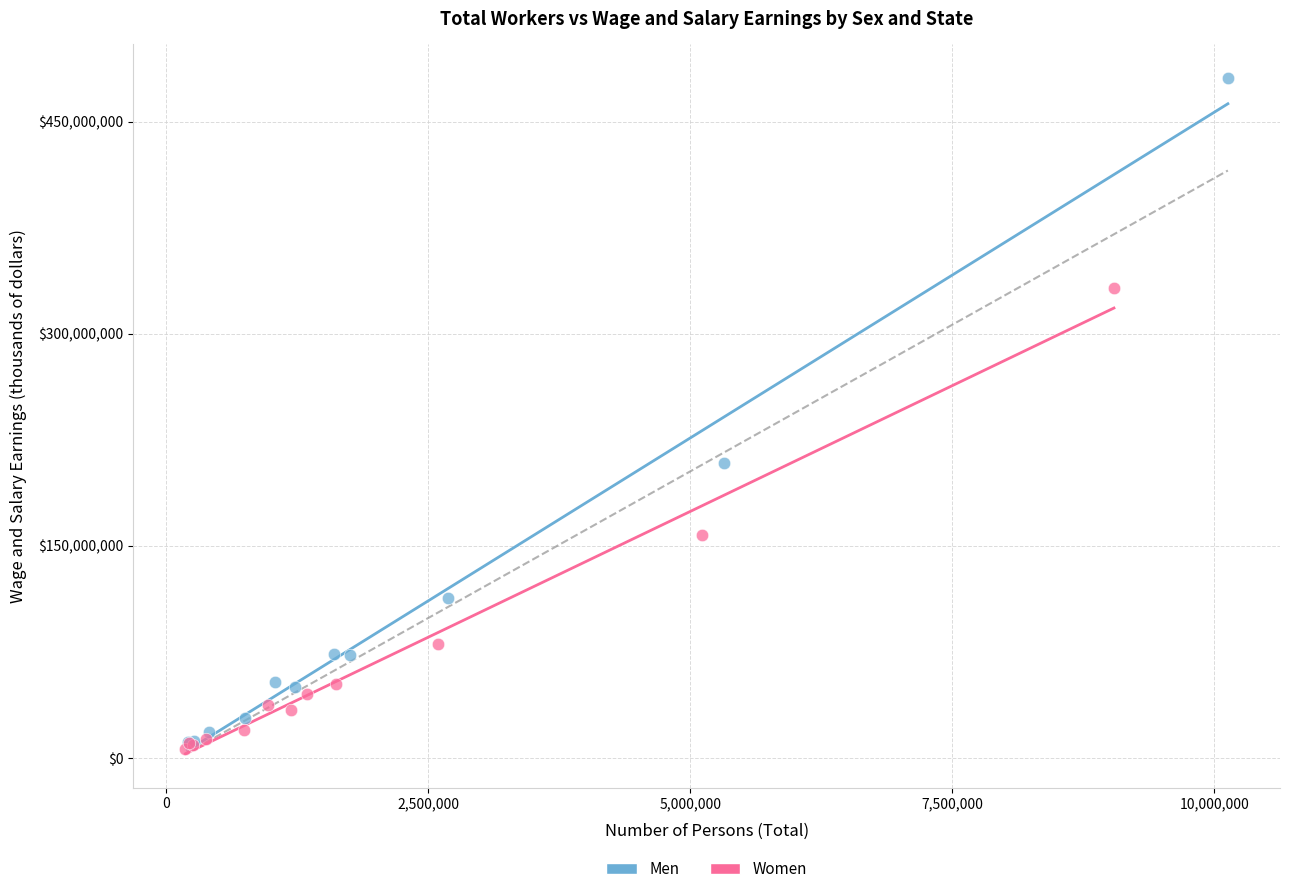

Which series contains the highest Y value?

Men